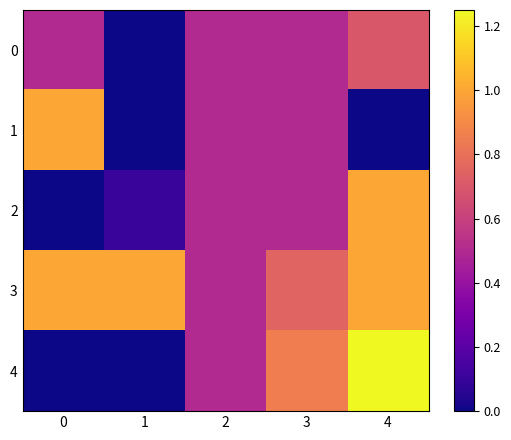

Rank the series by their maximum value, from lowest to highest.

0, 1, 2, 3, 4